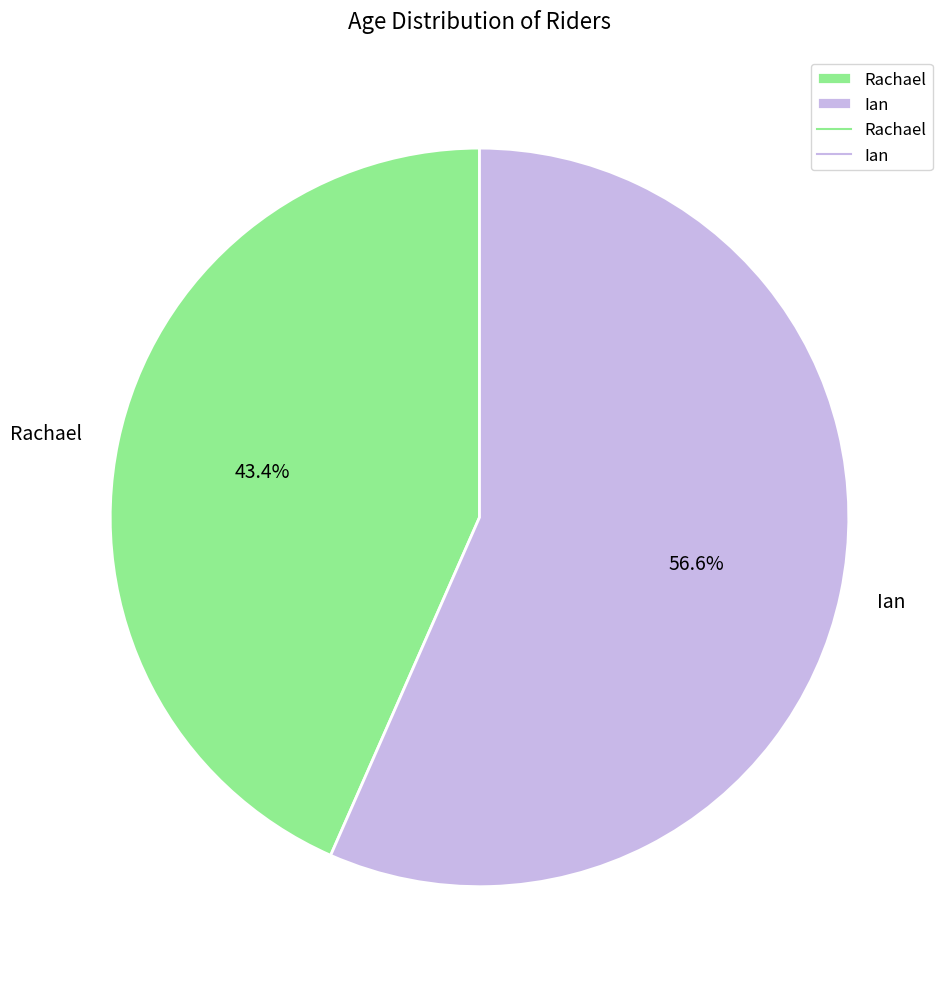

How many slices are in this pie chart?

2